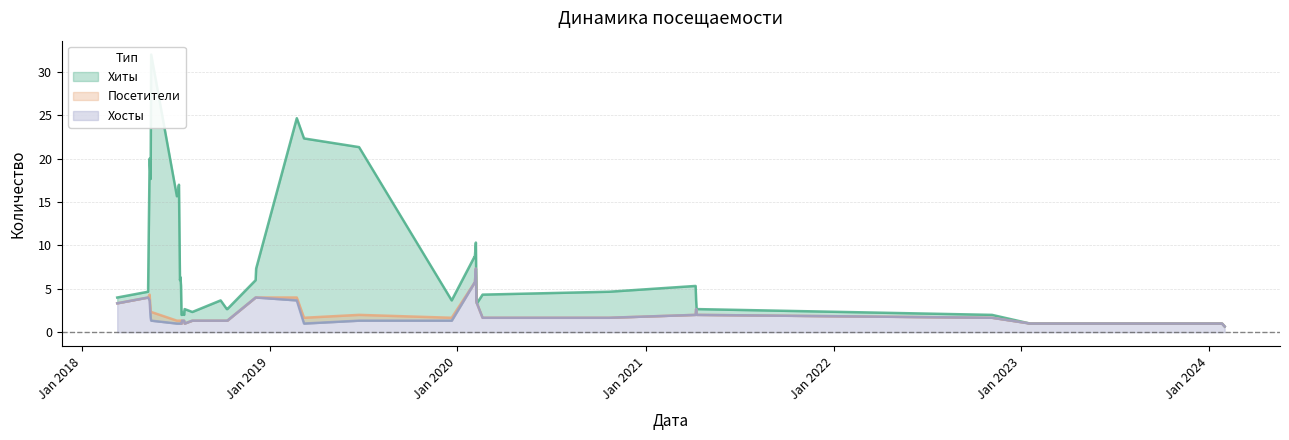

What are all the series names shown in the legend?

Хиты, Посетители, Хосты